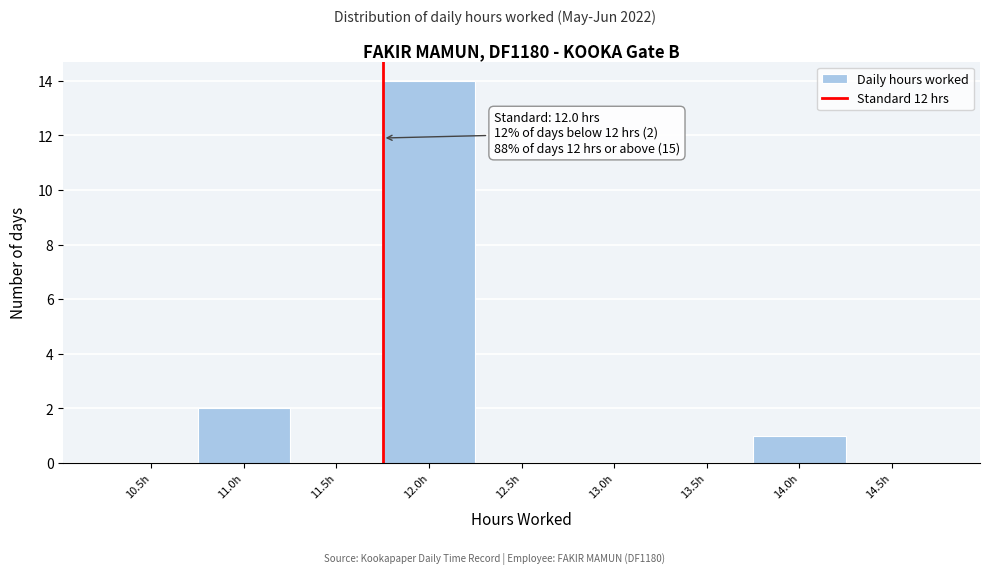

Reading left to right, what are all the values shown in this chart?

10.5h=0	11.0h=2	11.5h=0	12.0h=14	12.5h=0	13.0h=0	13.5h=0	14.0h=1	14.5h=0